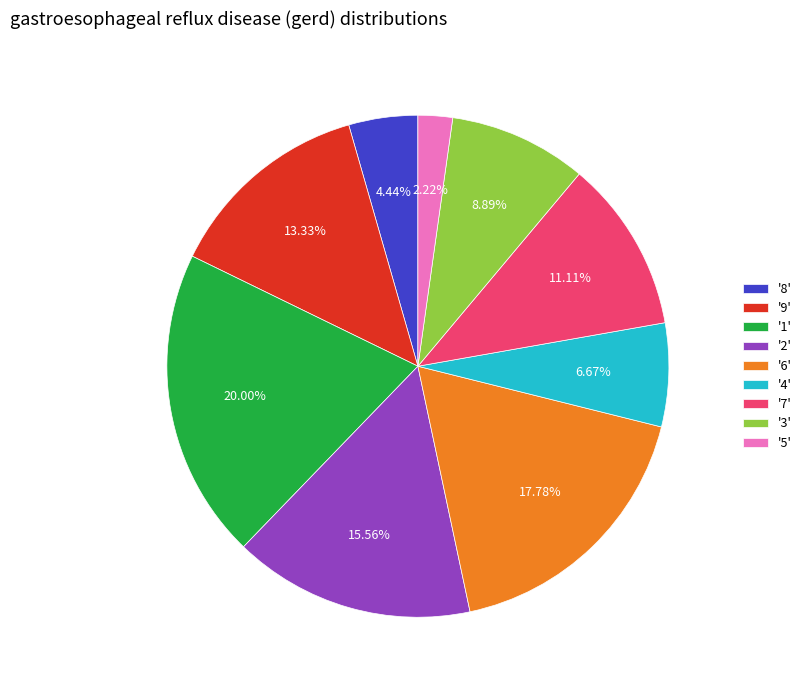

Rank the categories by value from highest to lowest.

'1', '6', '2', '9', '7', '3', '4', '8', '5'